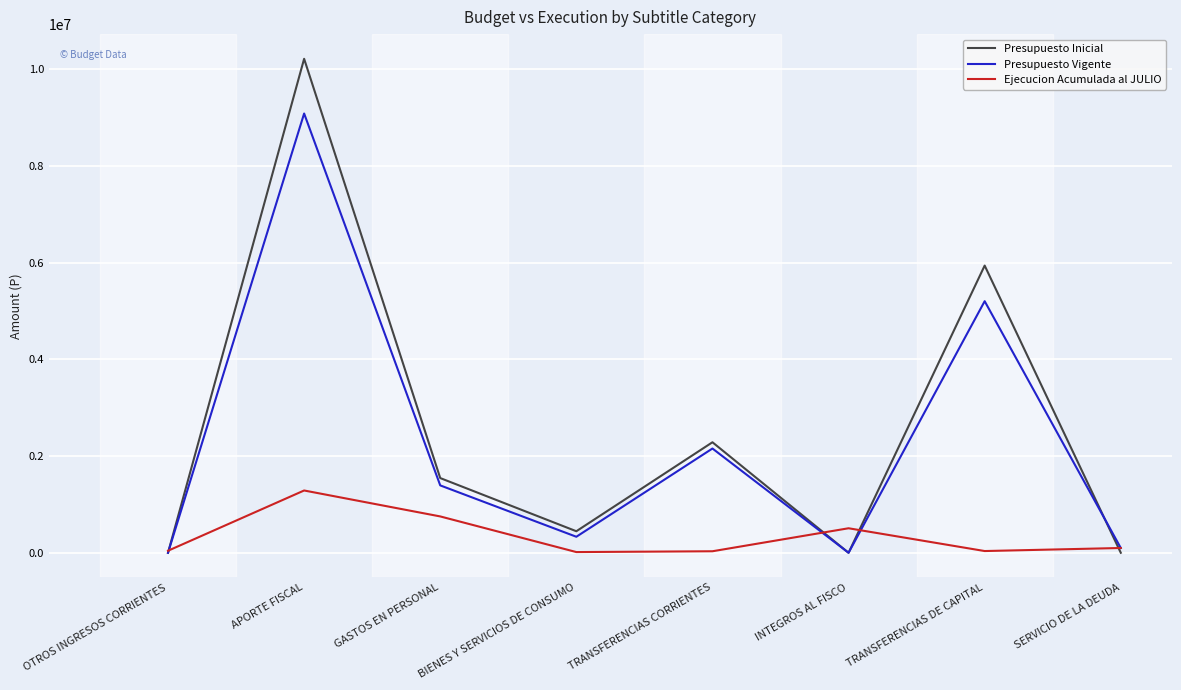

How many interior local peaks does the Ejecucion Acumulada al JULIO series have?

2